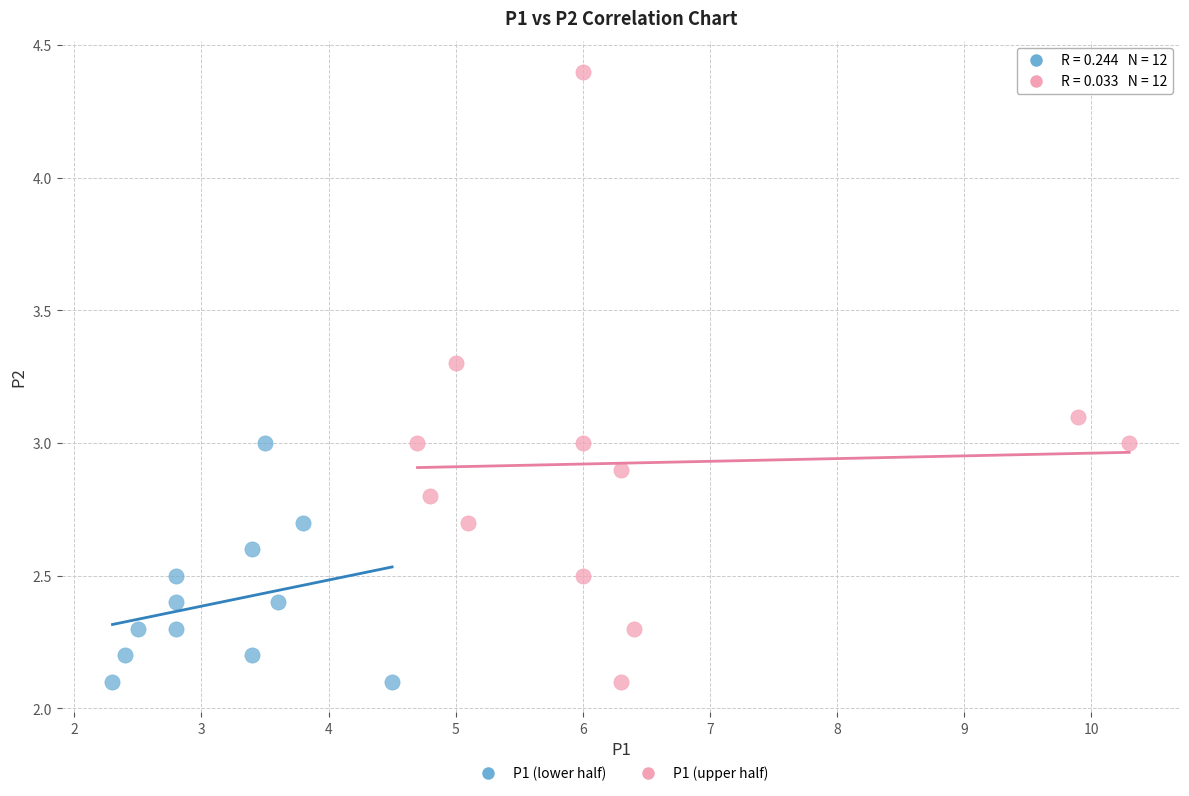

Which series has the widest spread of Y values?

P1 (upper half)